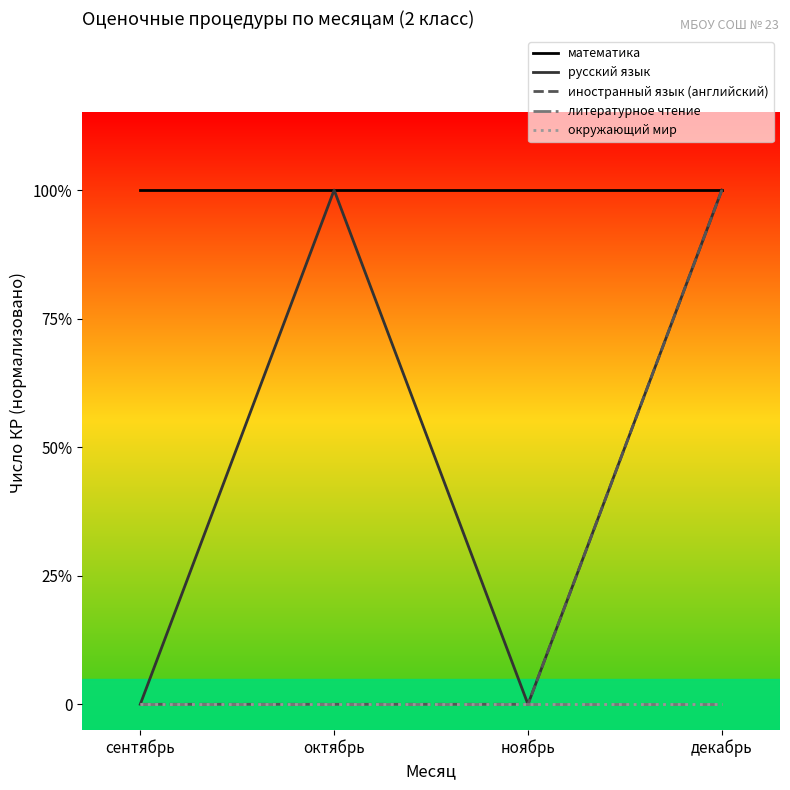

At which category is the sum across all series the highest?

декабрь